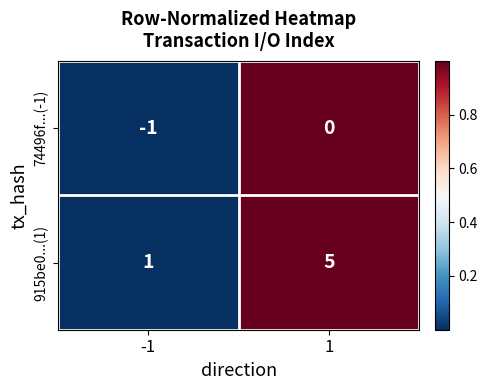

At which category is the sum across all series the highest?

1